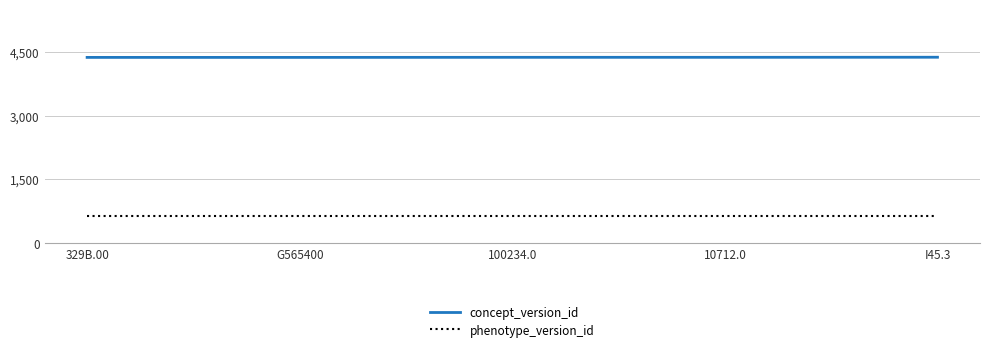

What is the difference between the maximum and minimum values in the concept_version_id series?

4